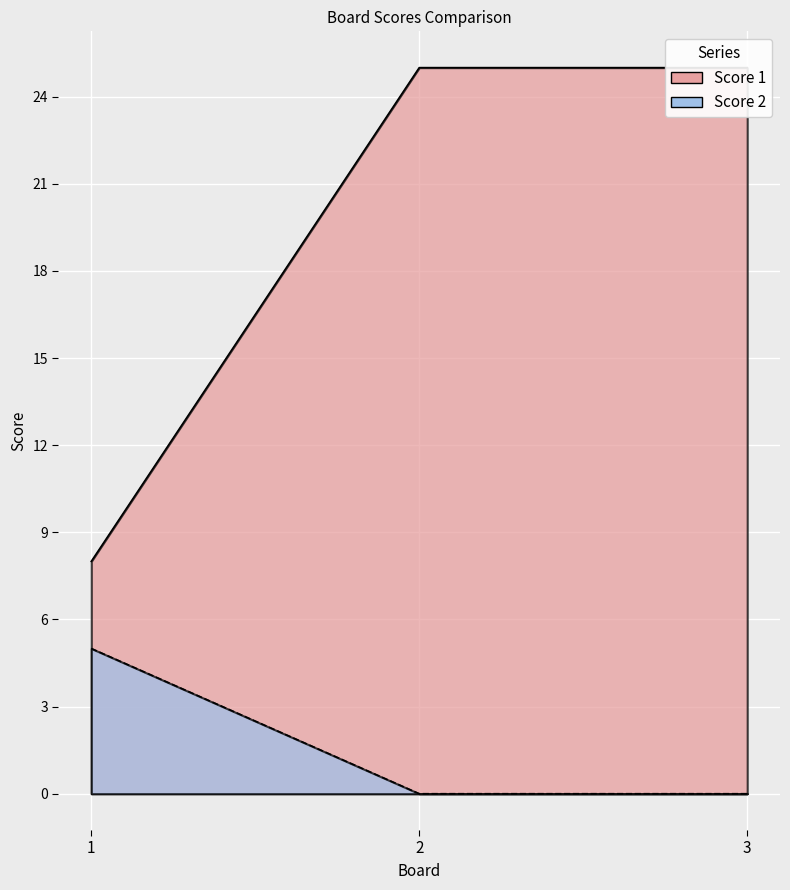

Which series has the largest total across all categories?

Score 1